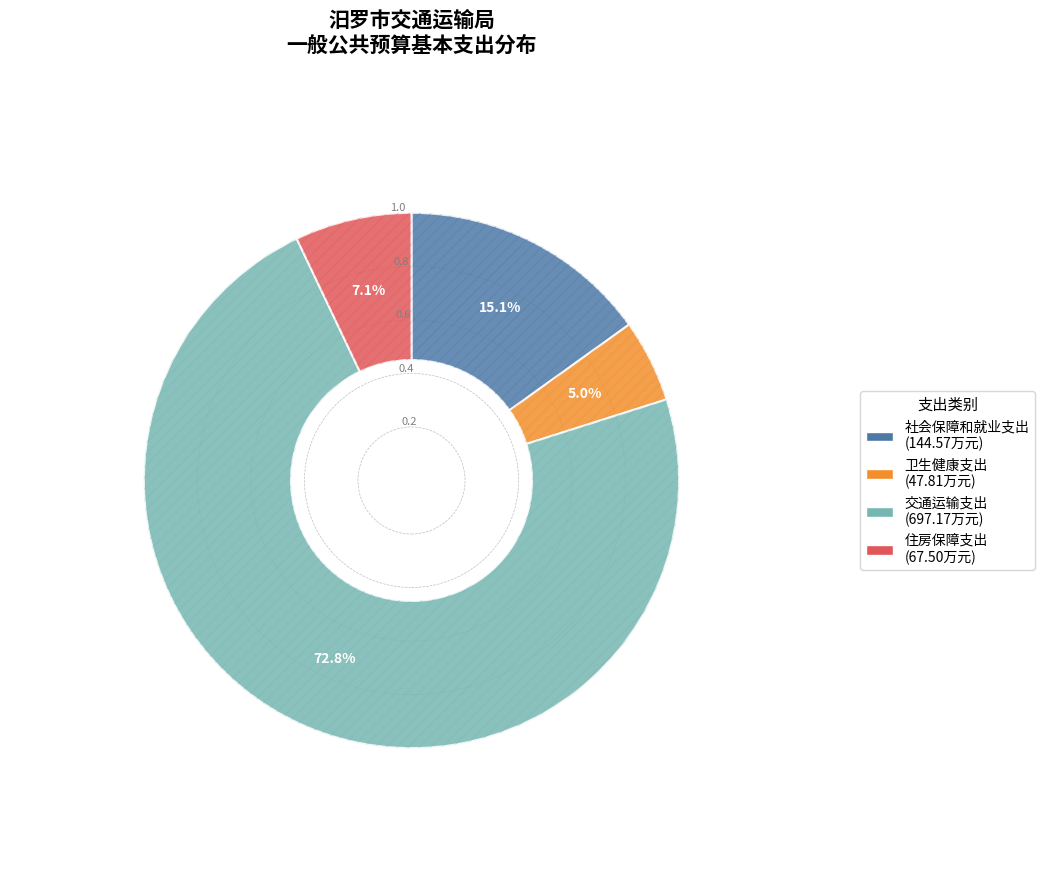

To the nearest percent, what is the difference between the 住房保障支出 and 交通运输支出 slice percentages?

66%